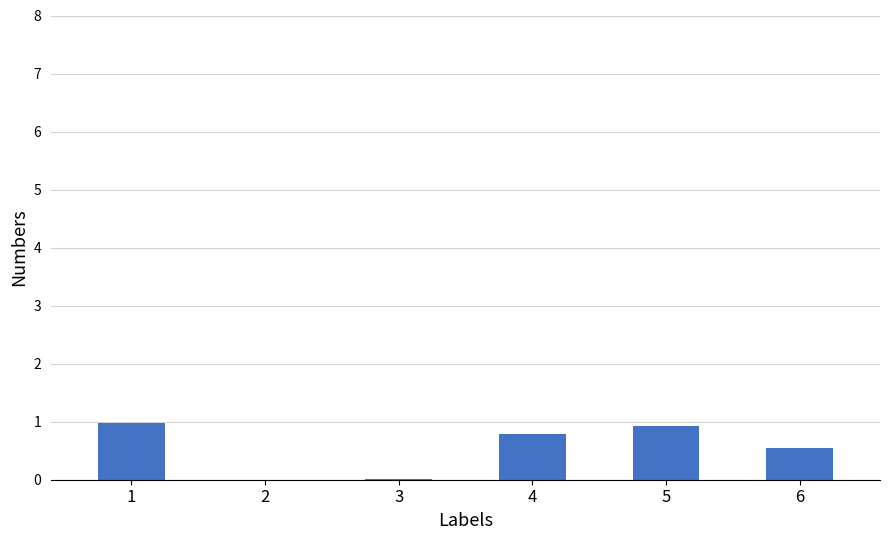

What is the greatest value displayed?

1.0